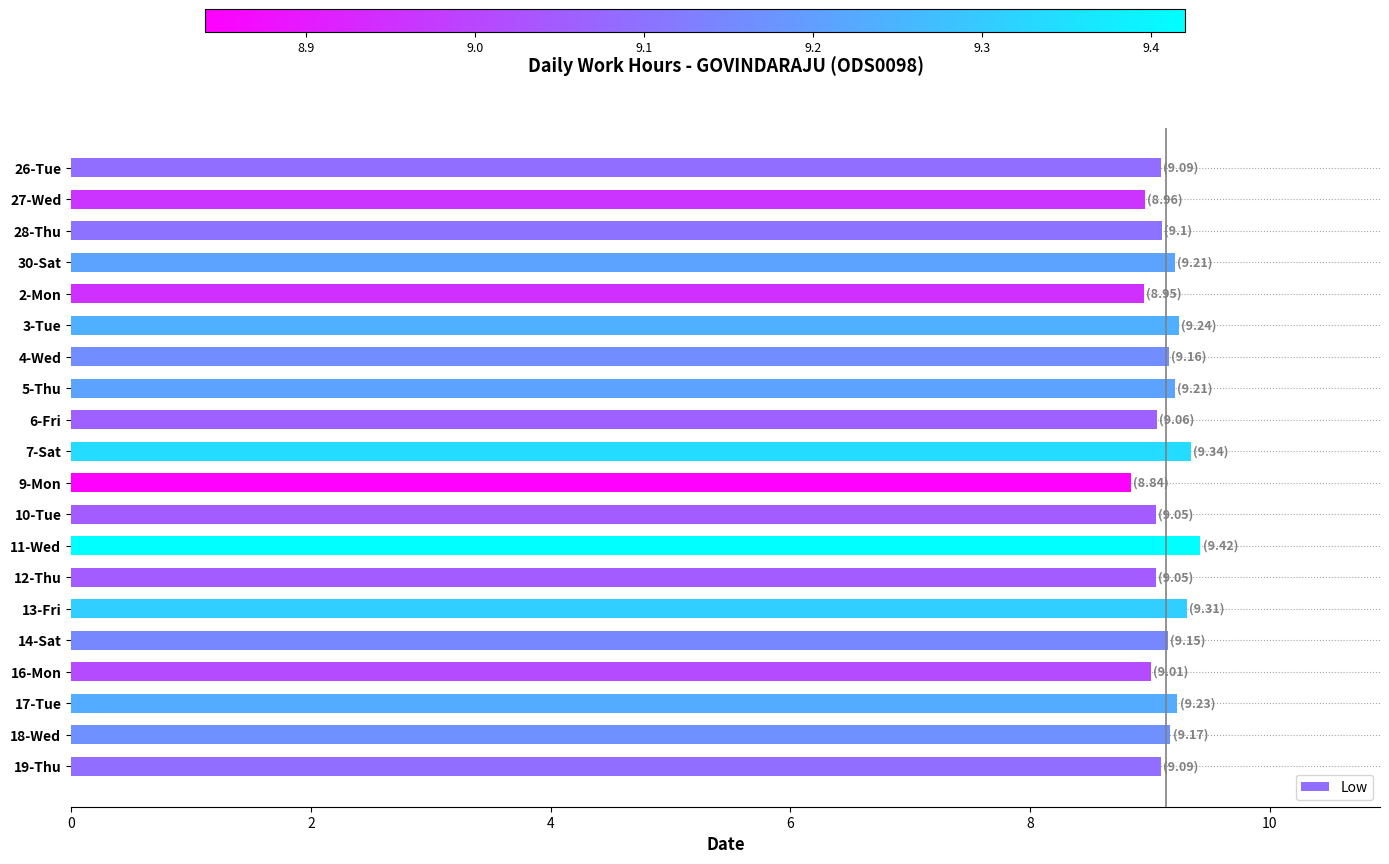

What is the ratio of the value at 26-Tue to the value at 7-Sat?

1.0